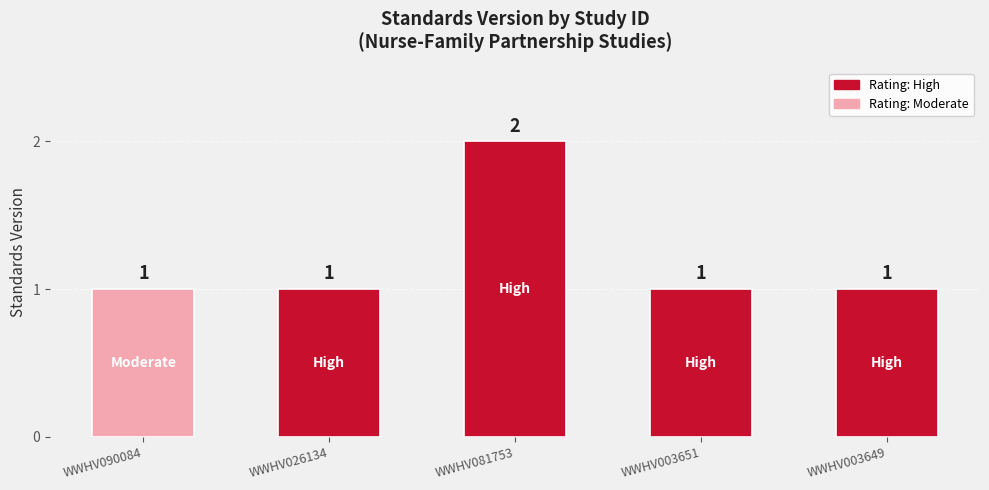

What is the value of the 5th bar from the left?

1